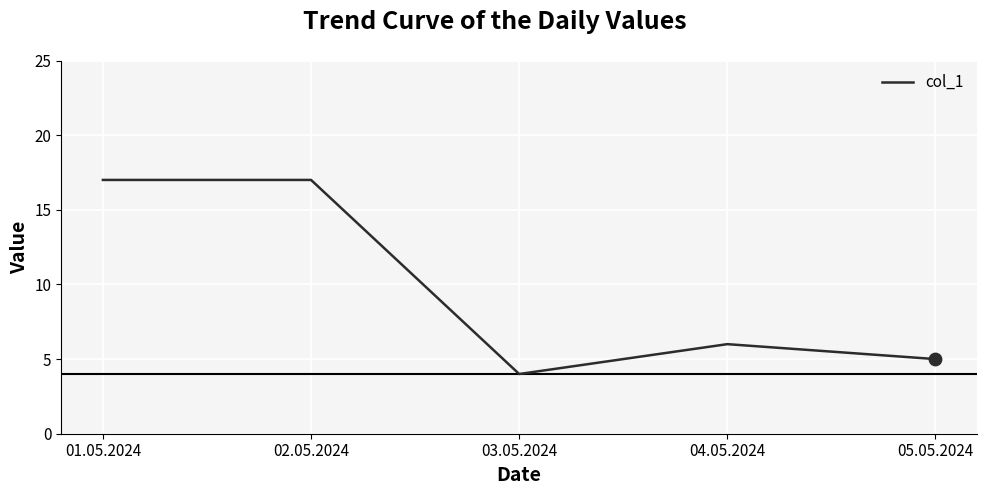

What is the change in value from 04.05.2024 to 05.05.2024?

-1